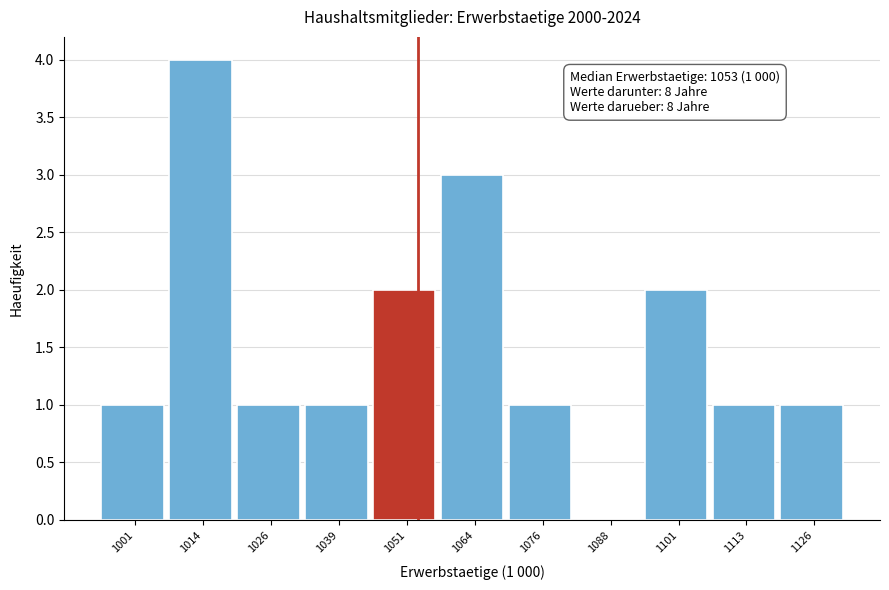

Which range on the x-axis has the tallest bar?

1008 to 1020